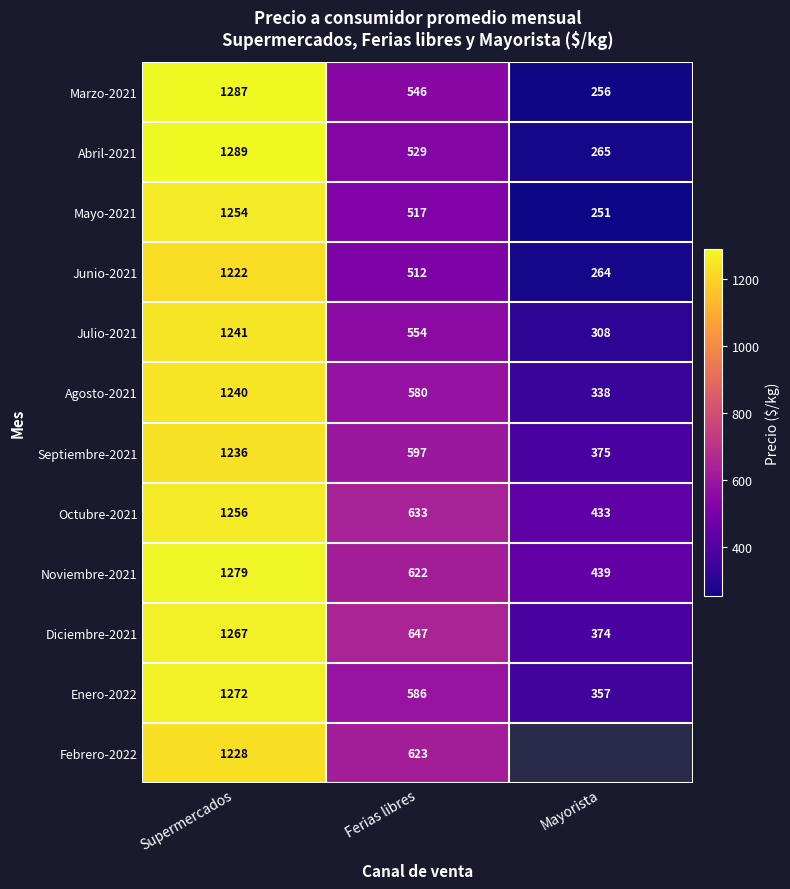

Is the value of Mayo-2021 at Mayorista greater than the value of Enero-2022 at Ferias libres?

No